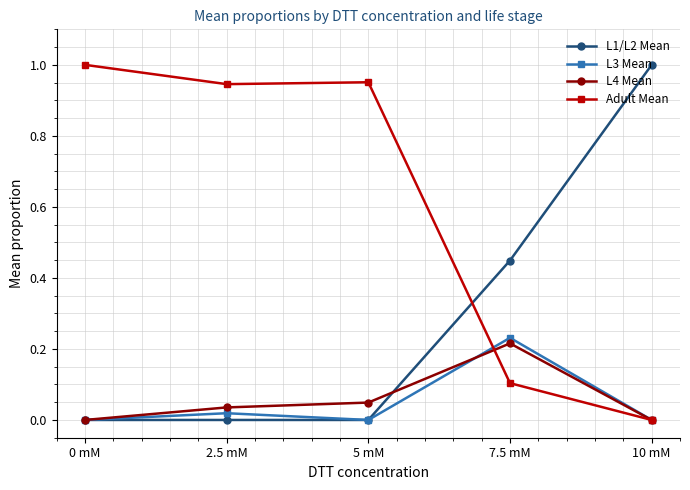

The value of Adult Mean at 5 mM is 1.0. True or false?

True